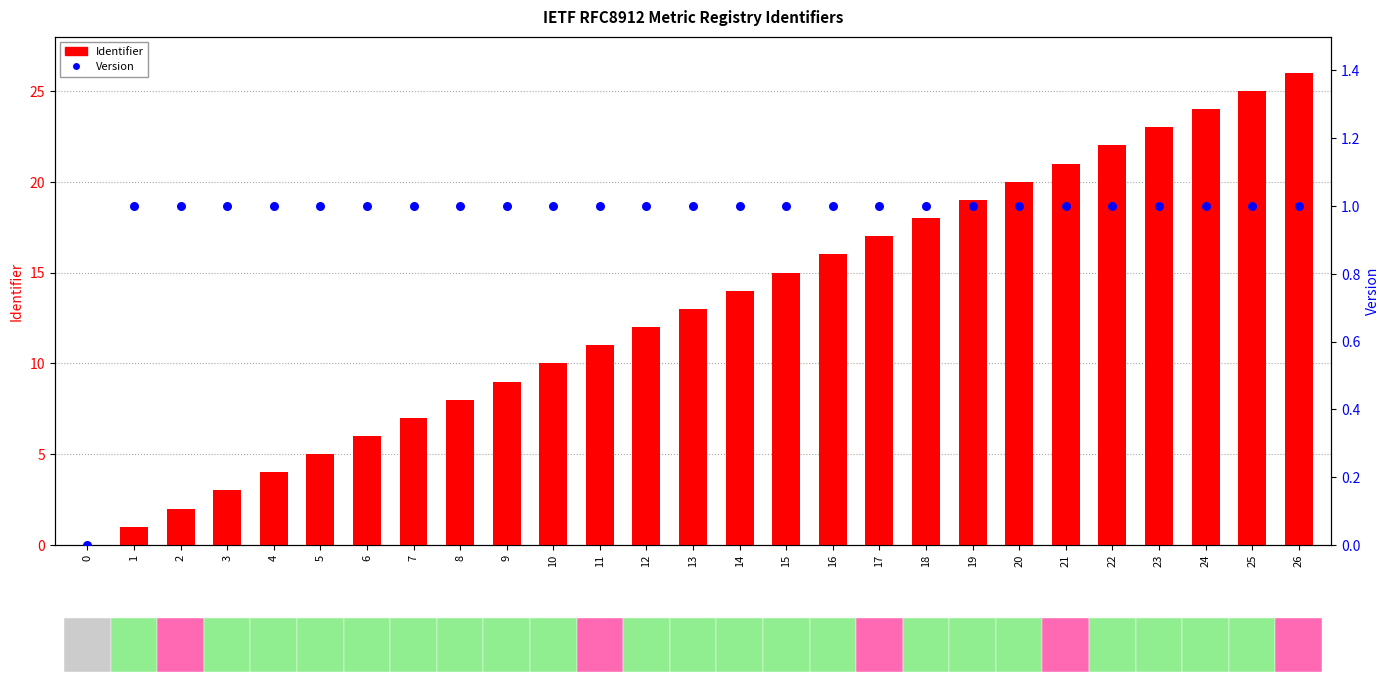

Which series has the largest total across all categories?

Identifier